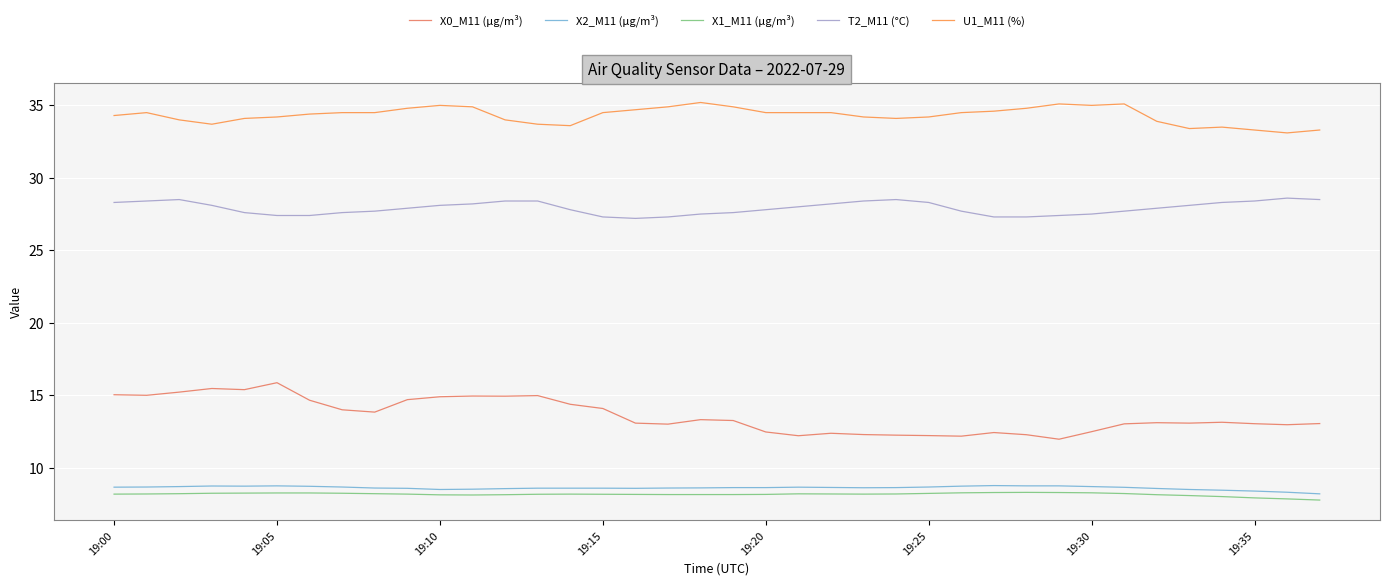

What is the lowest value of the T2_M11 (°C) series?

27.2